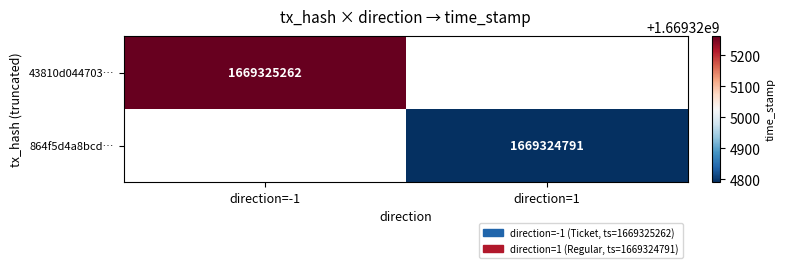

Which series has the widest spread of values?

-1